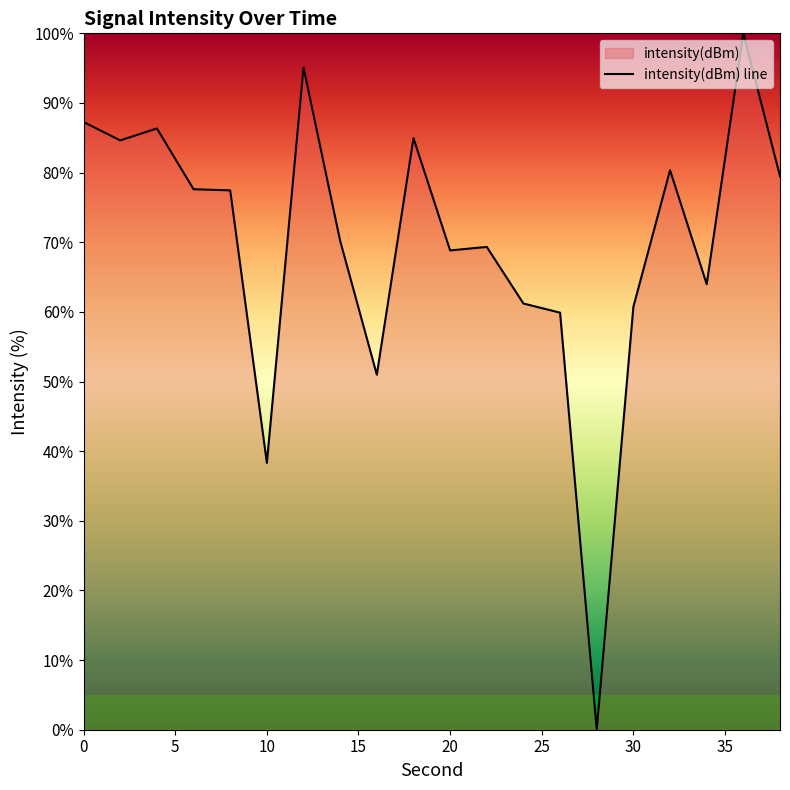

What is the average value?

69.8